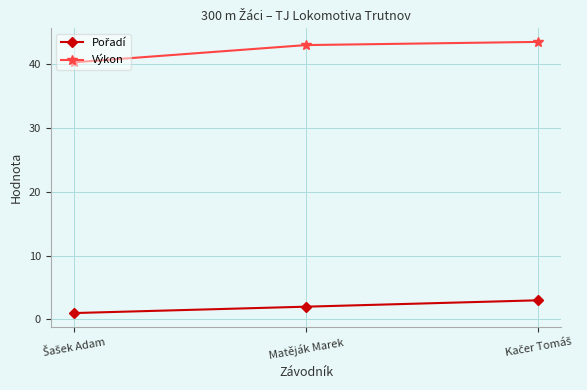

At how many categories does at least one series exceed 4?

3